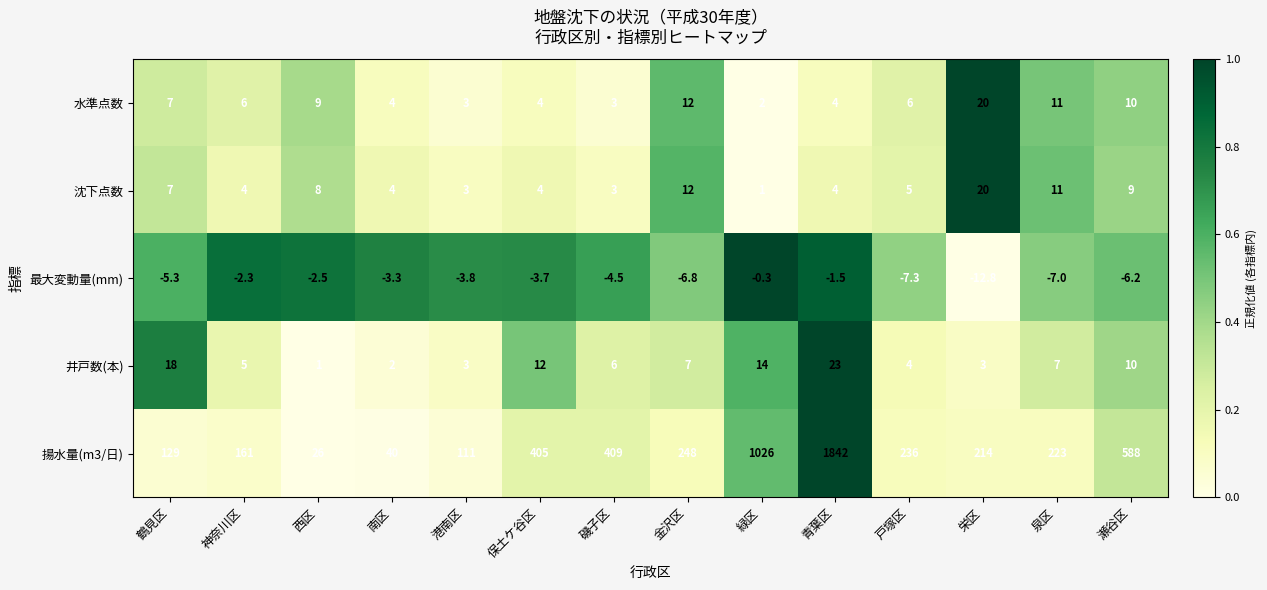

What is the difference between the highest and lowest values at 栄区?

226.8